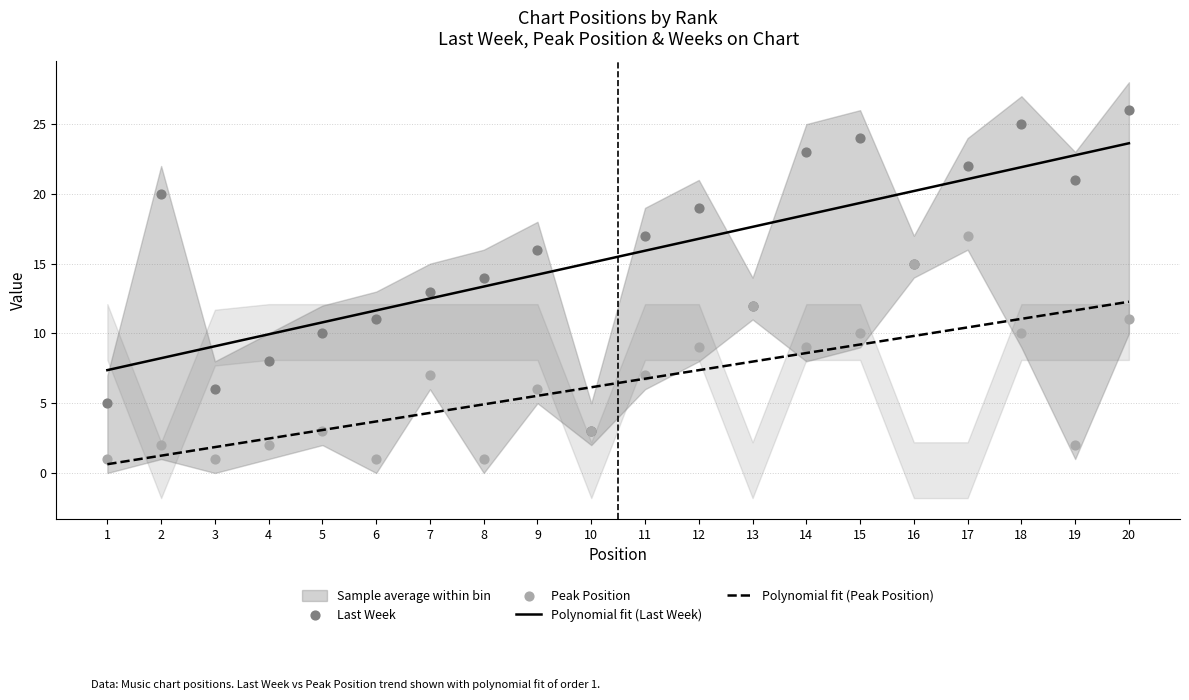

Which series reaches the minimum Y coordinate?

Peak Position